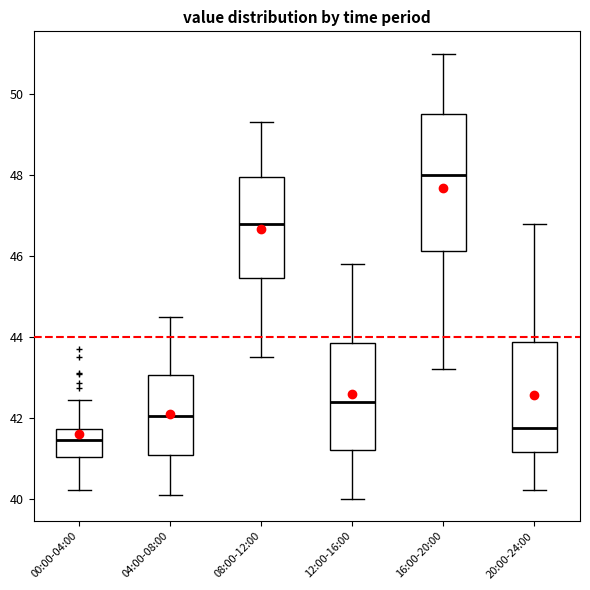

Reading left to right, transcribe this box plot: for each box, give where its median line is, the range the box spans, and where its two whiskers end, as read against the y-axis. The values are not printed on the chart, so give them approximately, as read against the axis.

00:00-04:00: median 41.4, box 41.0 to 41.8, whiskers 40.2 to 42.4
04:00-08:00: median 42.0, box 41.0 to 43.0, whiskers 40.2 to 44.6
08:00-12:00: median 46.8, box 45.4 to 48.0, whiskers 43.6 to 49.4
12:00-16:00: median 42.4, box 41.2 to 43.8, whiskers 40.0 to 45.8
16:00-20:00: median 48.0, box 46.2 to 49.6, whiskers 43.2 to 51.0
20:00-24:00: median 41.8, box 41.2 to 43.8, whiskers 40.2 to 46.8